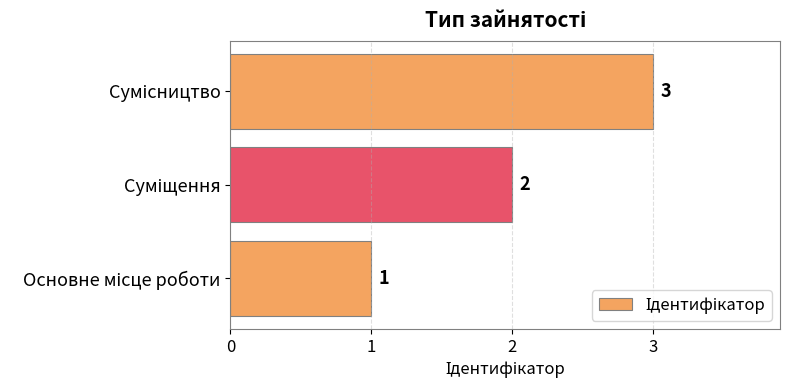

What is the maximum value shown in the chart?

3